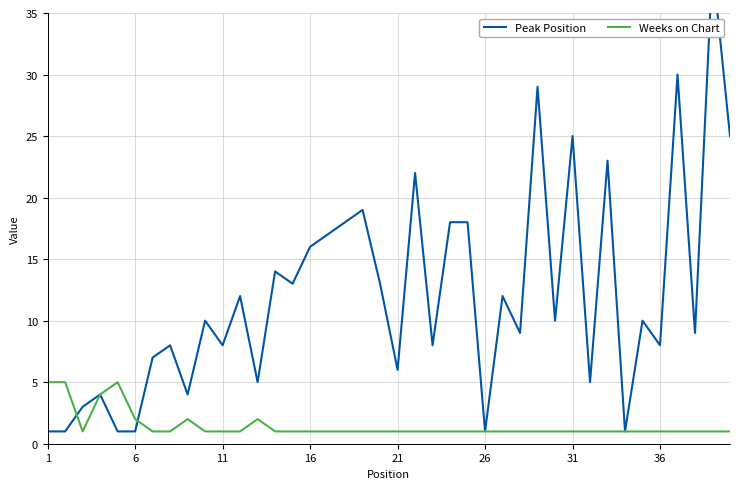

How many interior local peaks does the Peak Position series have?

14